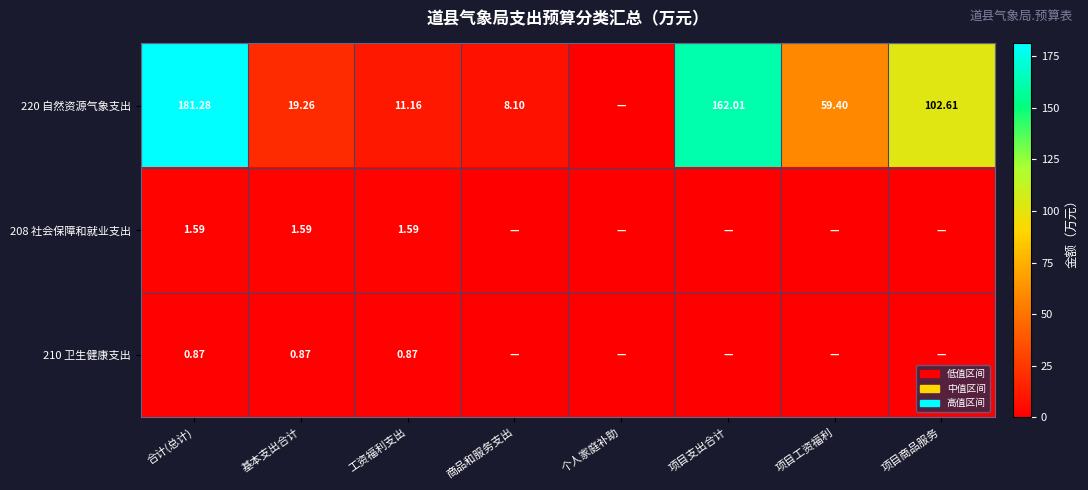

True or false: 220 自然资源气象支出 has a value of 107.0 at 项目支出合计.

False